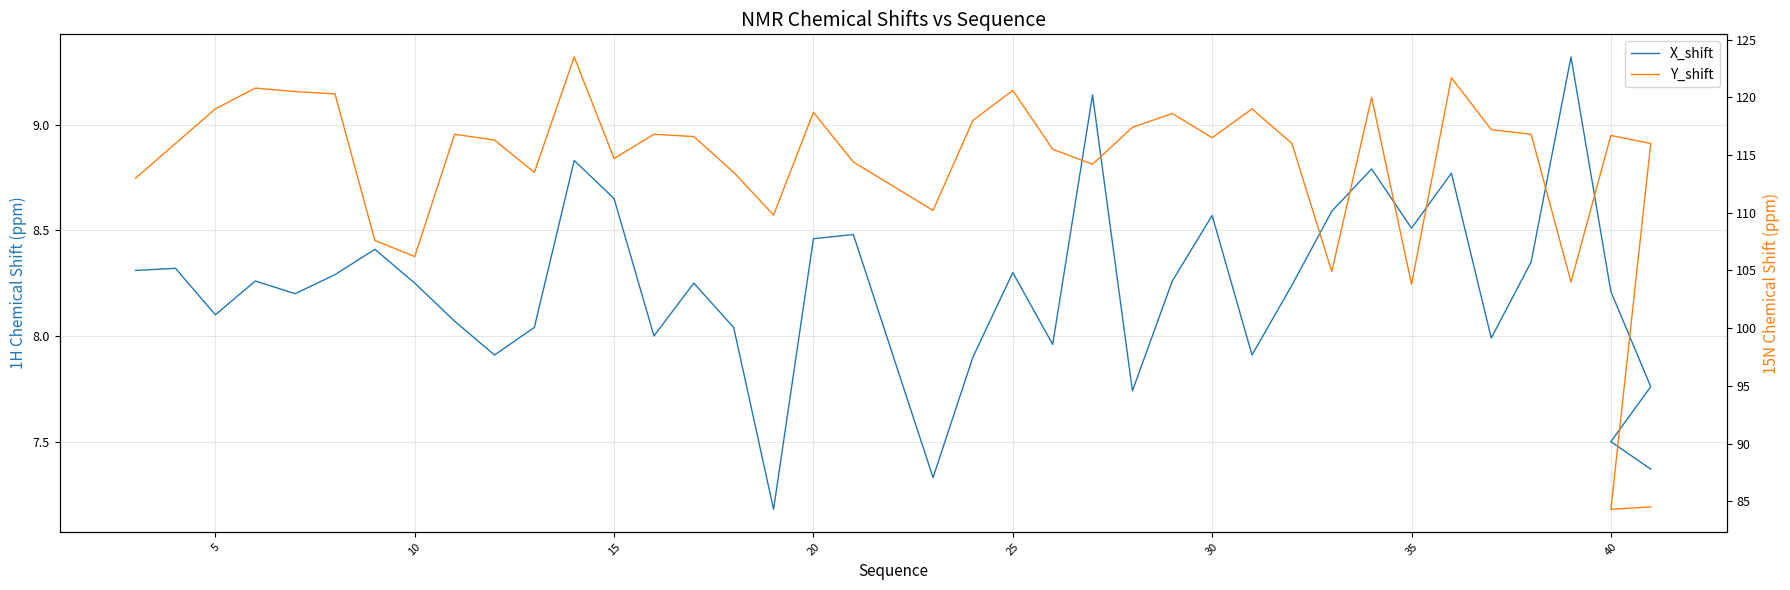

True or false: X_shift and Y_shift intersect in this chart.

False